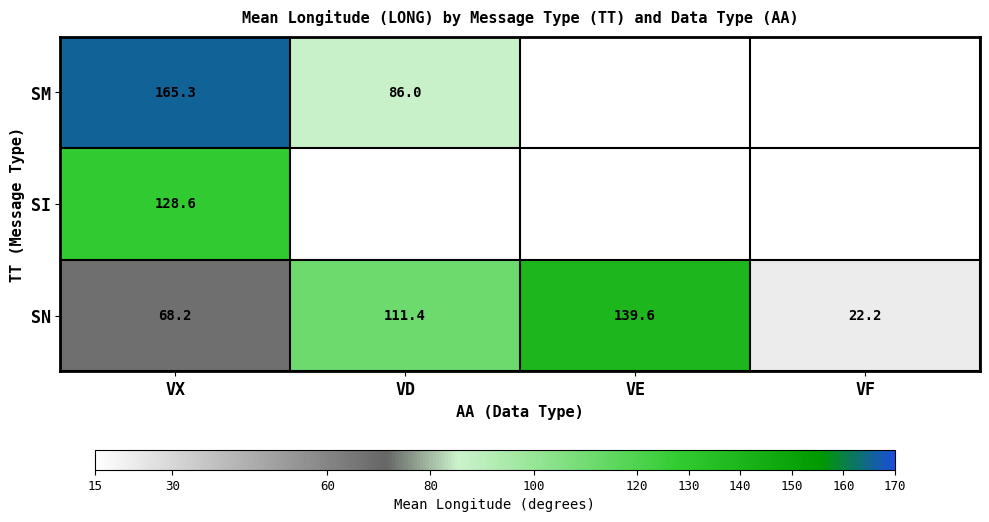

What is the spread (max minus min) of values at VX?

97.1